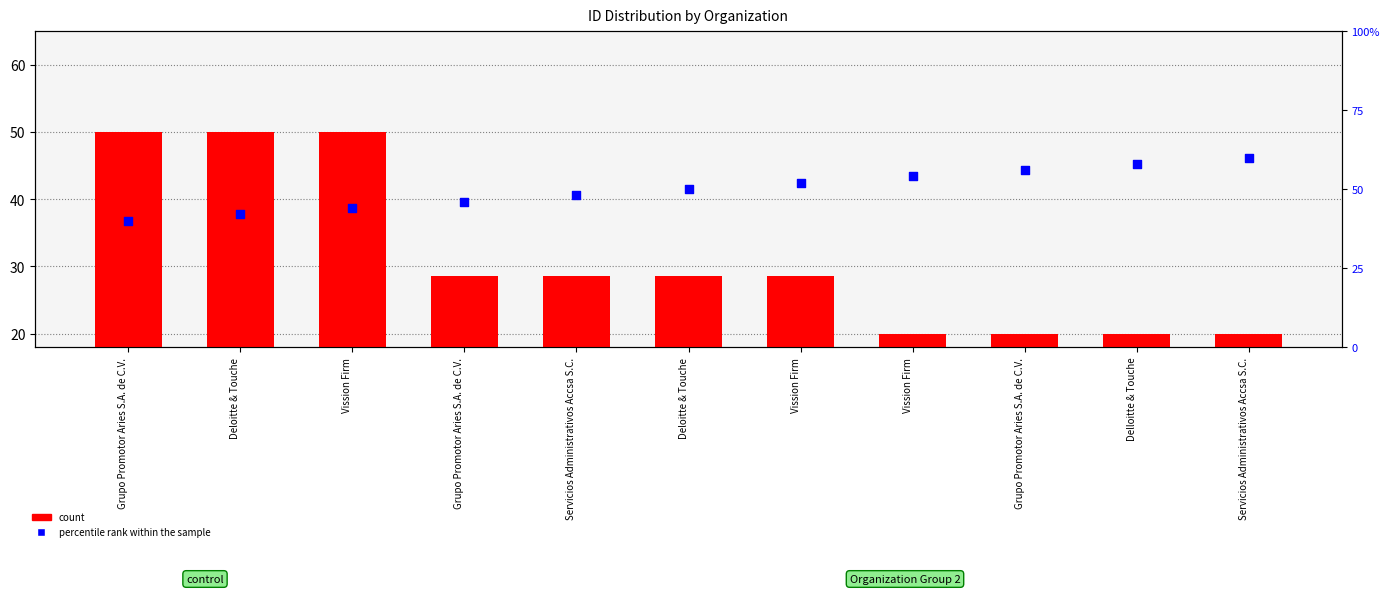

Which series has the largest total across all categories?

percentile rank within the sample